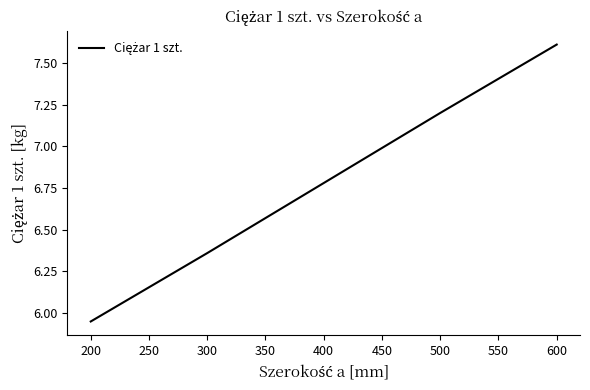

Where is the data nearest to the value 6?

200